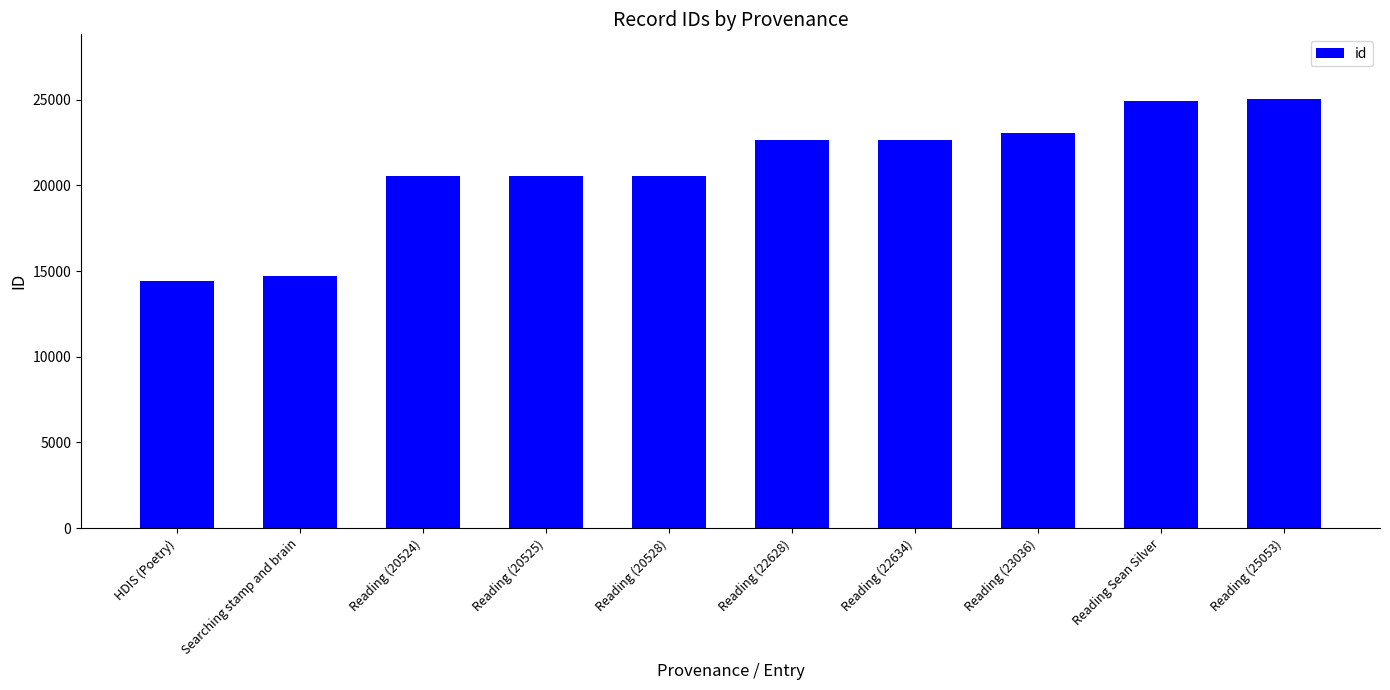

The value at HDIS (Poetry) is 14425. True or false?

True